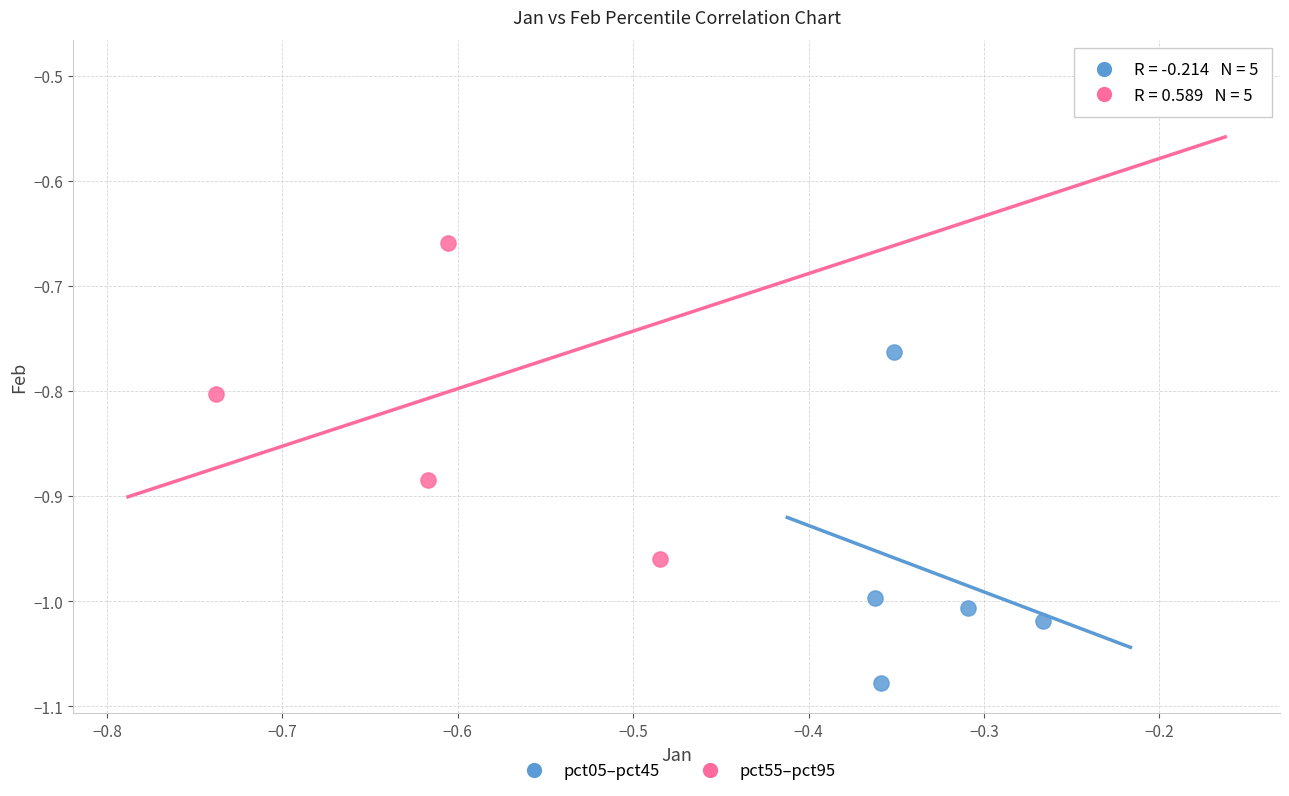

Which series contains the lowest Y value?

pct05–pct45